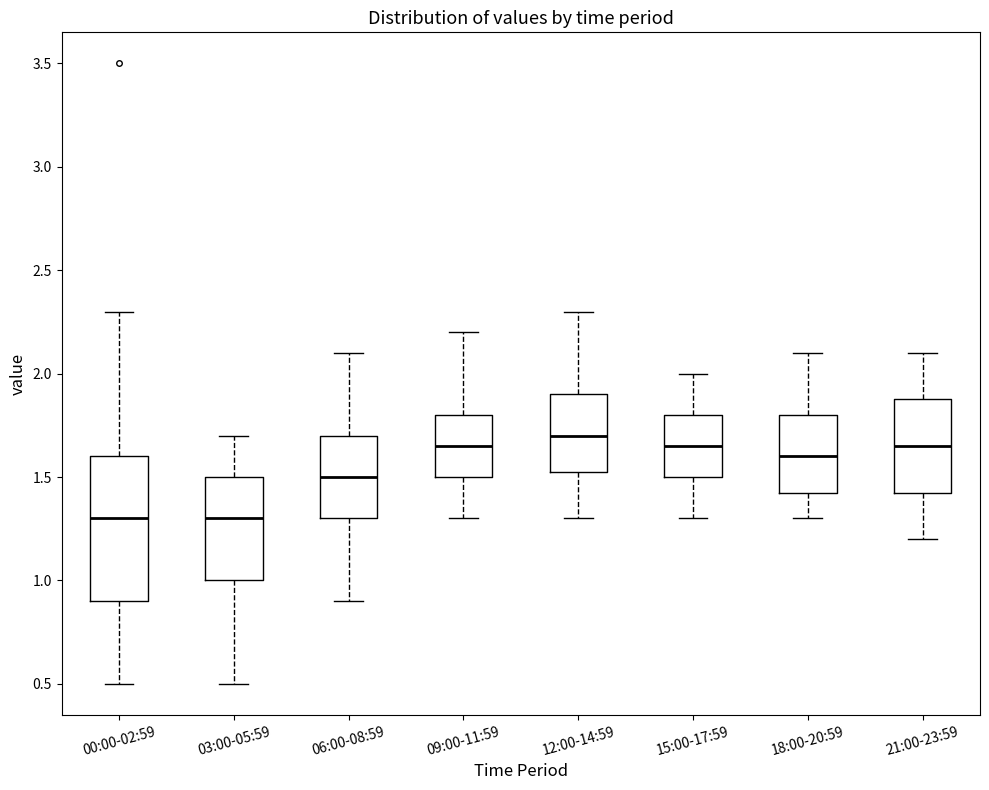

Comparing the boxes themselves (not the whiskers), which one is the tallest?

00:00-02:59